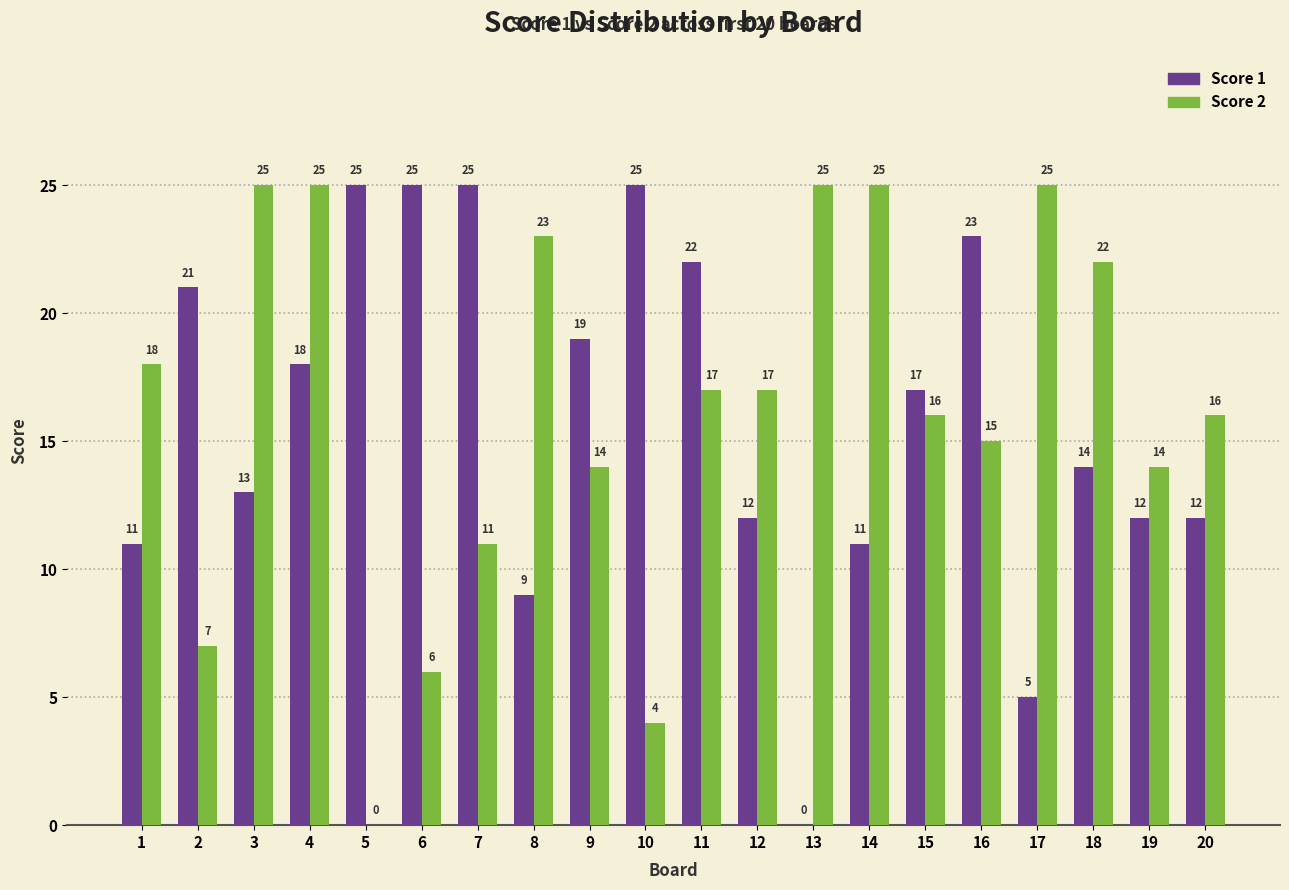

How many groups of bars are there?

20